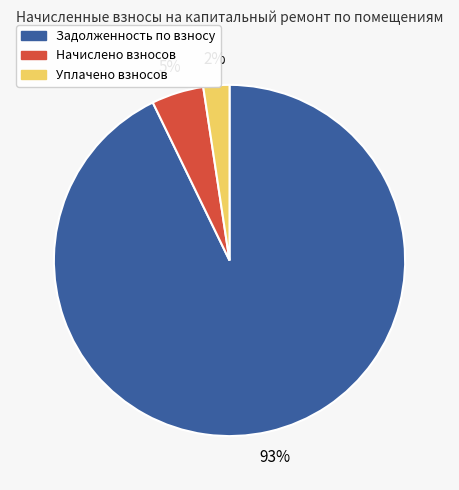

Is there any slice that represents more than half of the pie?

Yes